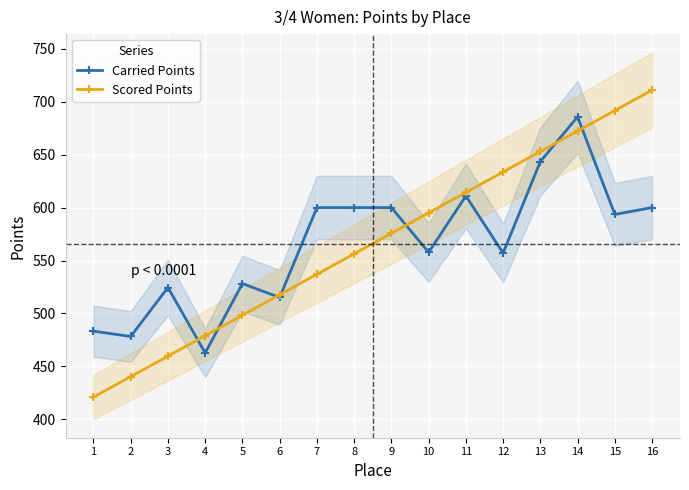

At which label does Scored Points first exceed 575?

9